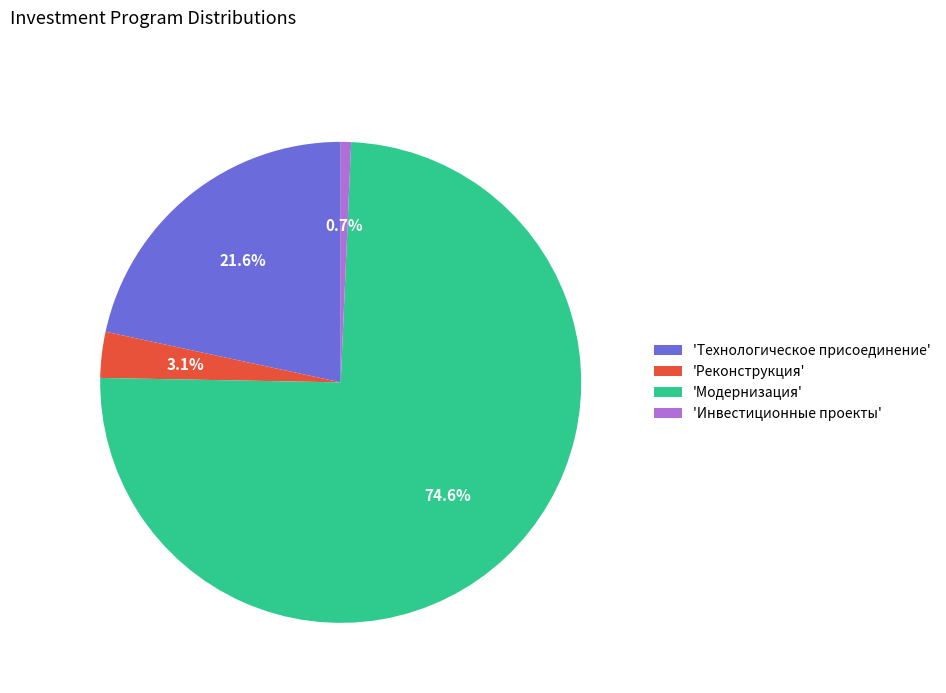

Which category accounts for the majority?

'Модернизация'